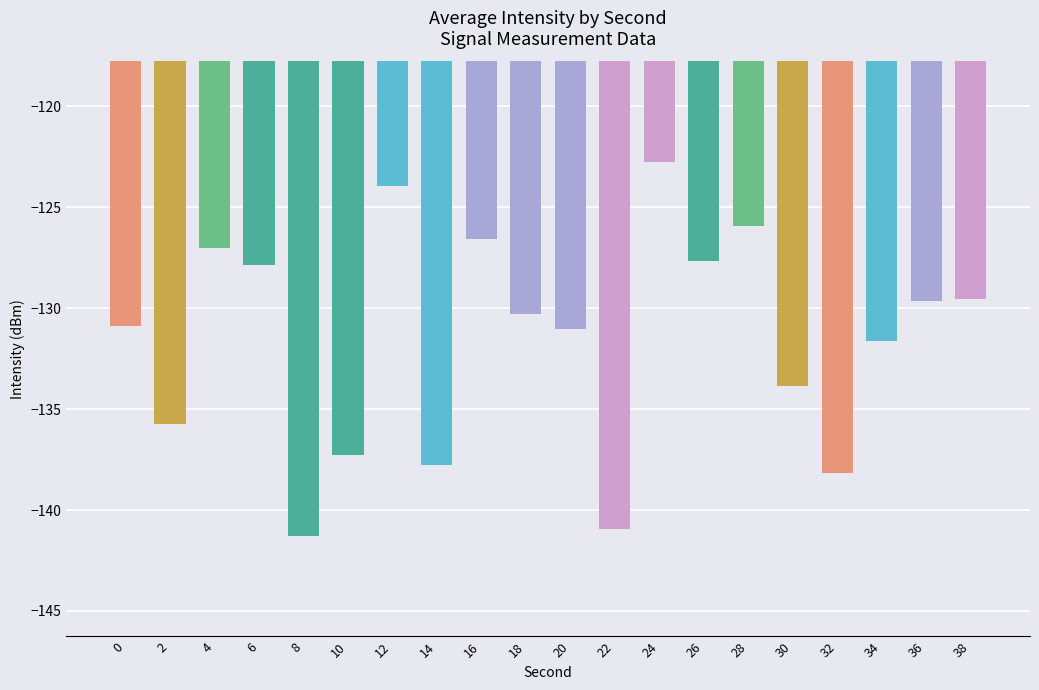

What is the value of the 1st bar from the left?

-130.9